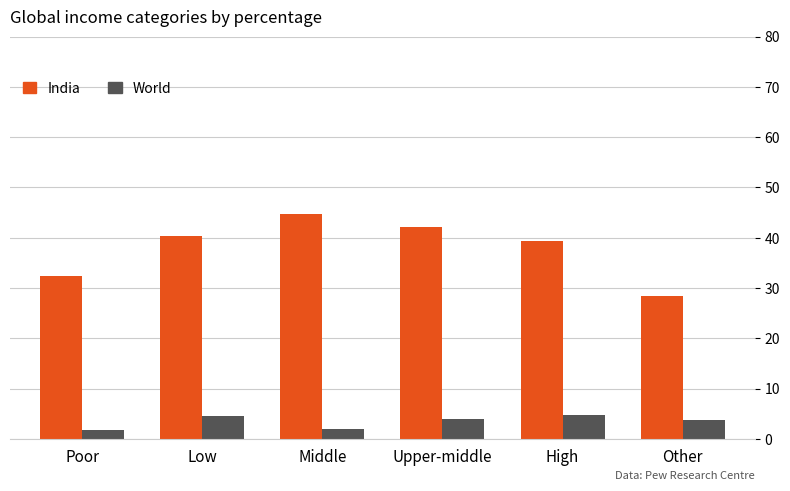

What position from the left is Low?

2